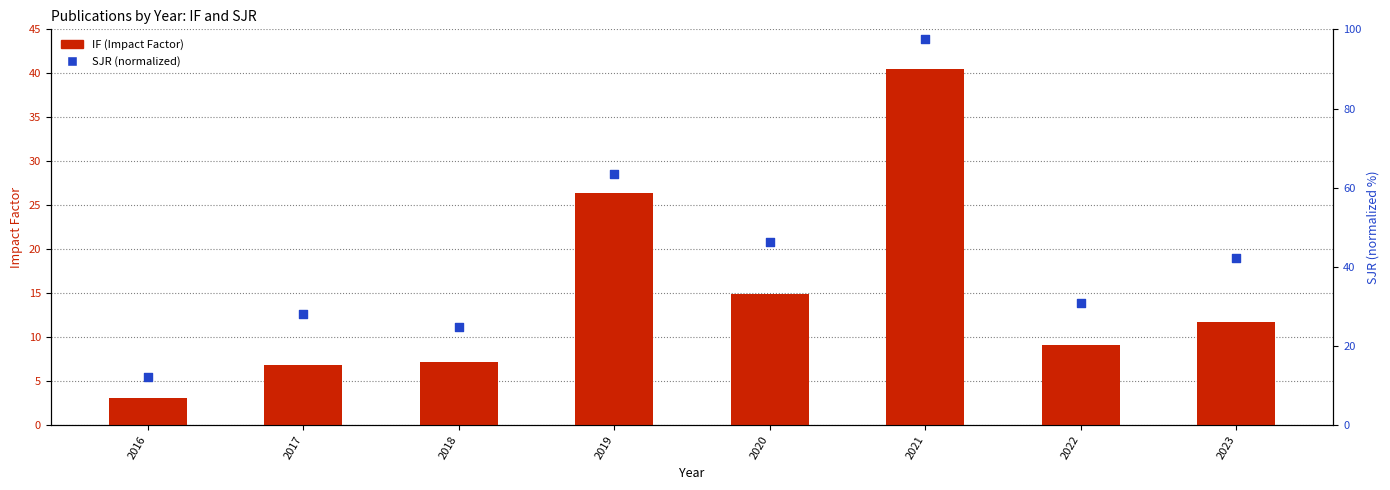

Which series contains the highest Y value?

SJR